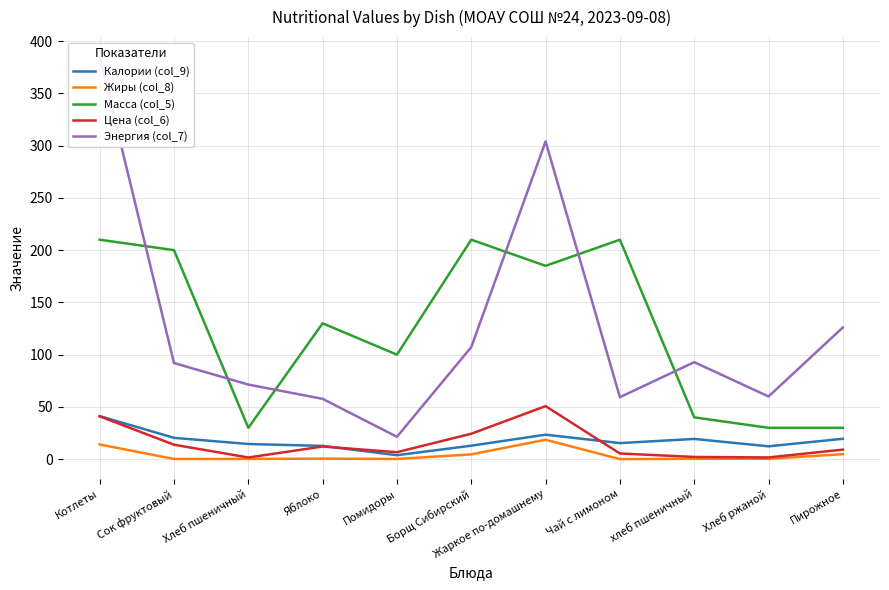

Where is the first local minimum for Энергия (col_7)?

Помидоры